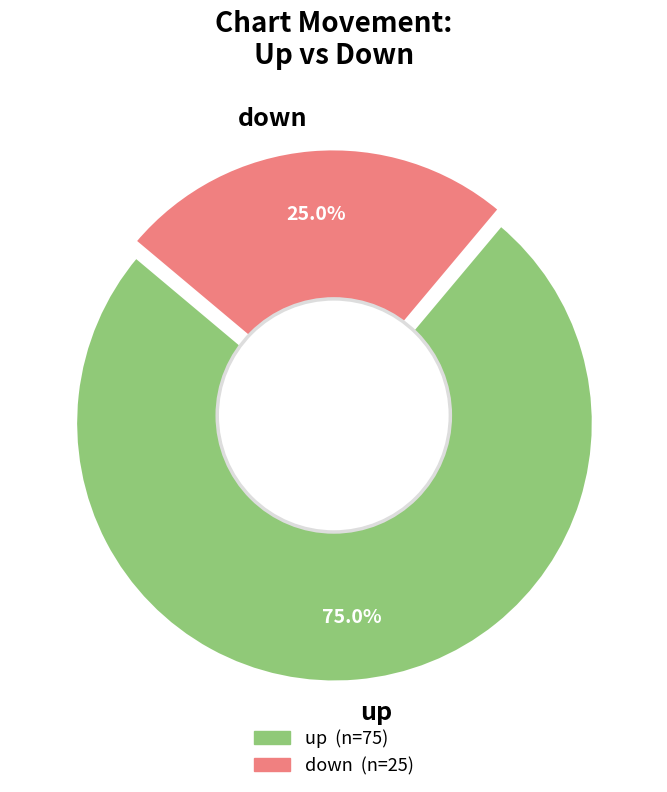

Do down and up together represent more than half of the pie?

Yes